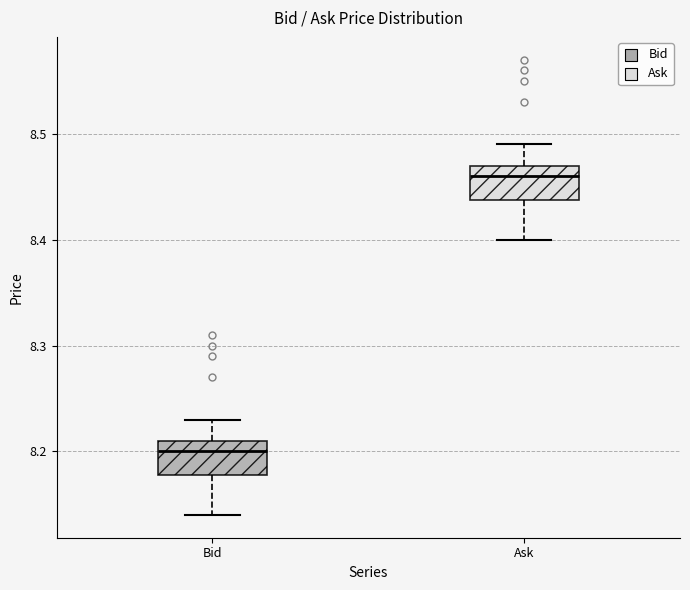

Reading left to right, read every box against the y-axis: the position of its median line, the range the box covers, and the ends of its whiskers. The values are not printed on the chart, so give them approximately, as read against the axis.

Bid: median 8.20, box 8.18 to 8.21, whiskers 8.14 to 8.23
Ask: median 8.46, box 8.44 to 8.47, whiskers 8.40 to 8.49